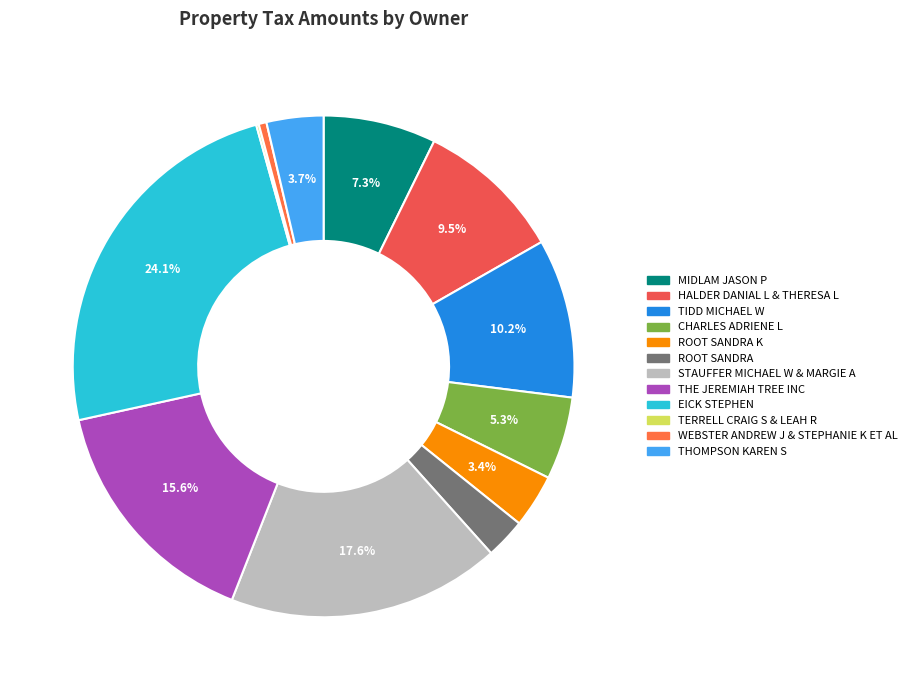

Is there a majority slice in this chart?

No